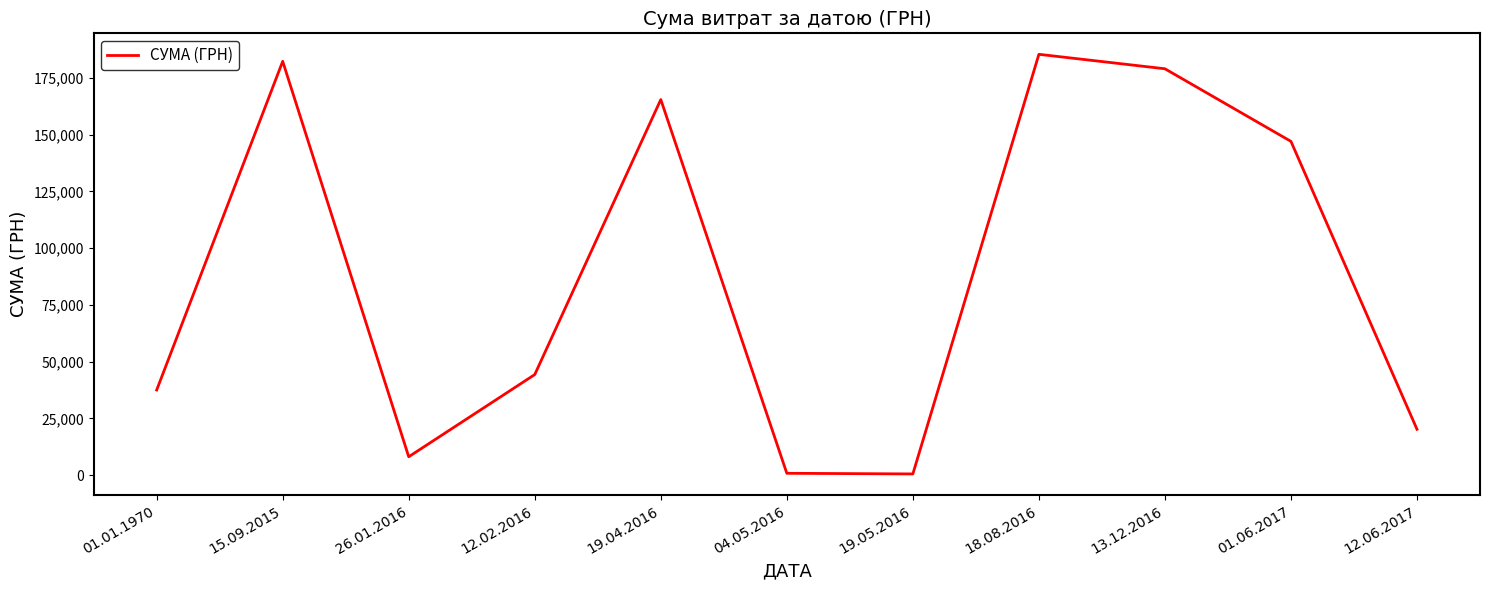

What is the maximum value shown in the chart?

185351.0